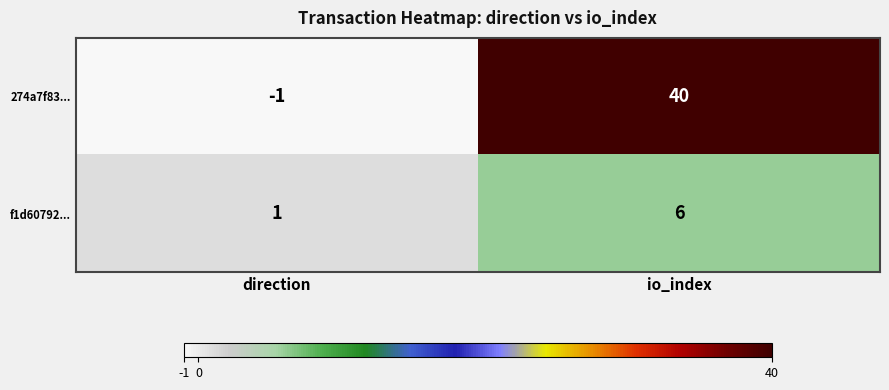

Which category has the lowest value across all series?

direction